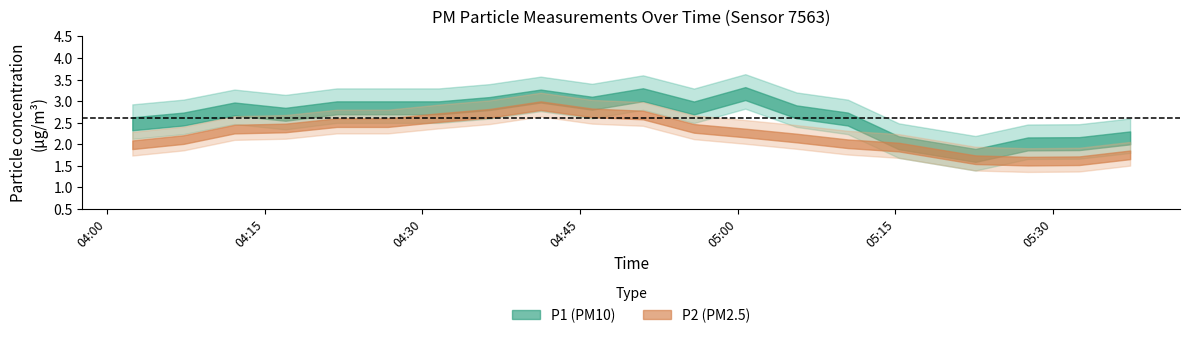

What is the minimum value shown in the chart?

1.4